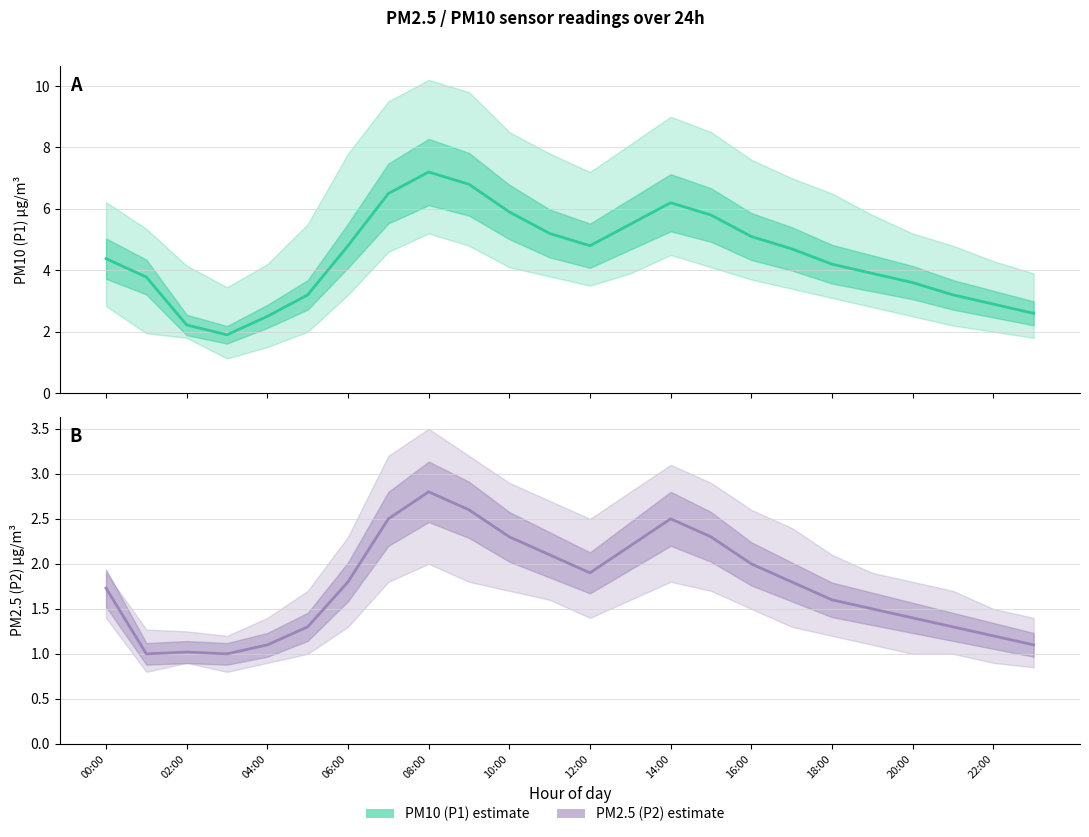

How many lines are shown in the chart?

2